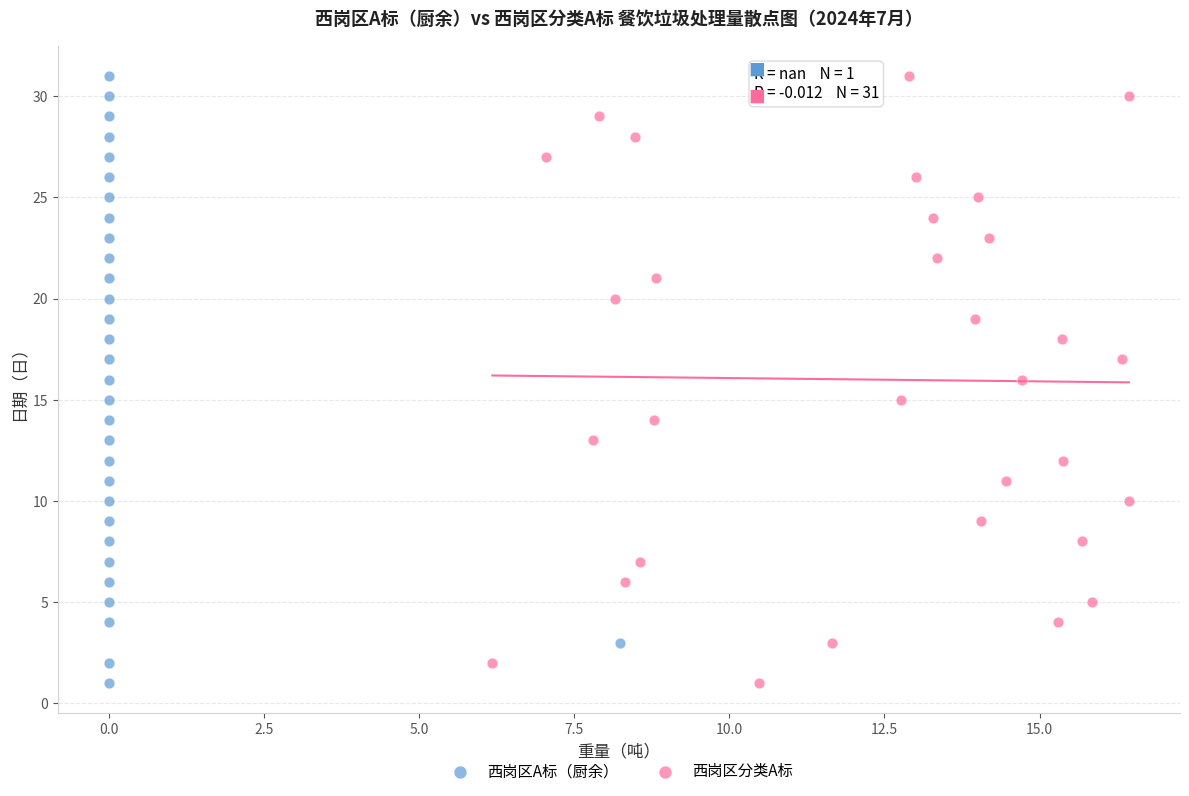

What are all the series names shown in the legend?

西岗区A标（厨余）, 西岗区分类A标